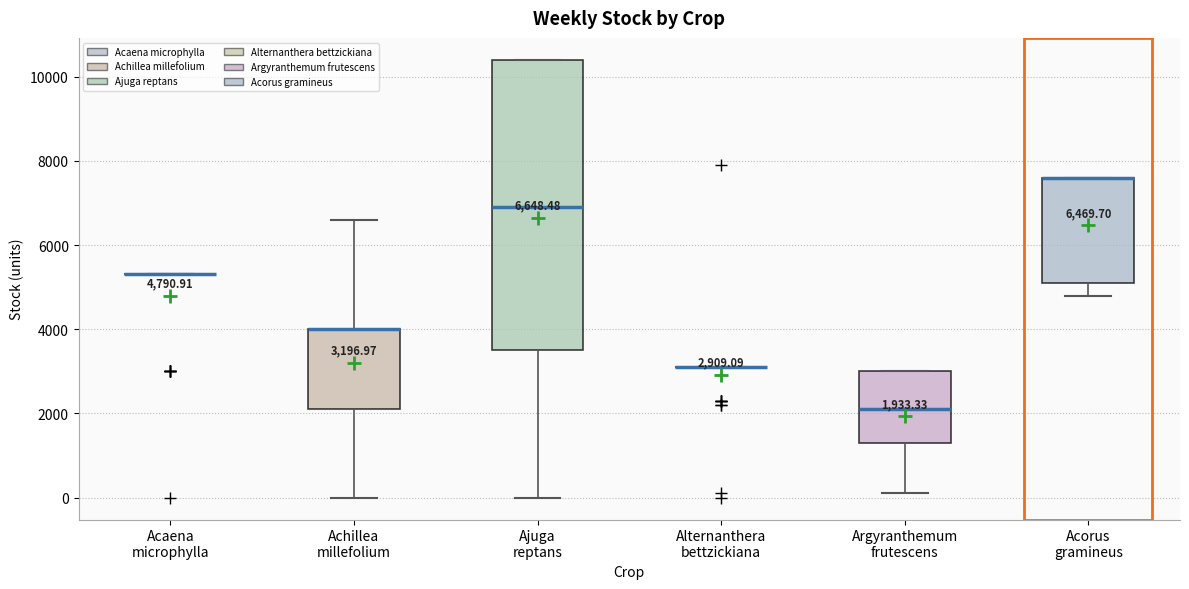

Comparing the boxes themselves (not the whiskers), which one is the tallest?

Ajuga reptans